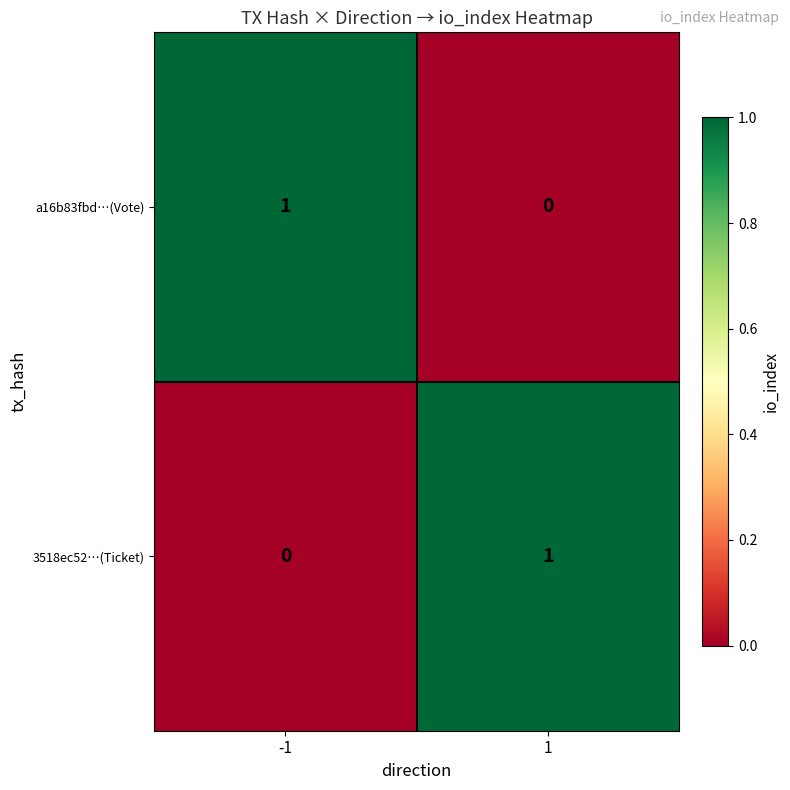

Reading right to left, what are all the values shown in this chart?

a16b83fbd…(Vote): 1=0	-1=1
3518ec52…(Ticket): 1=1	-1=0